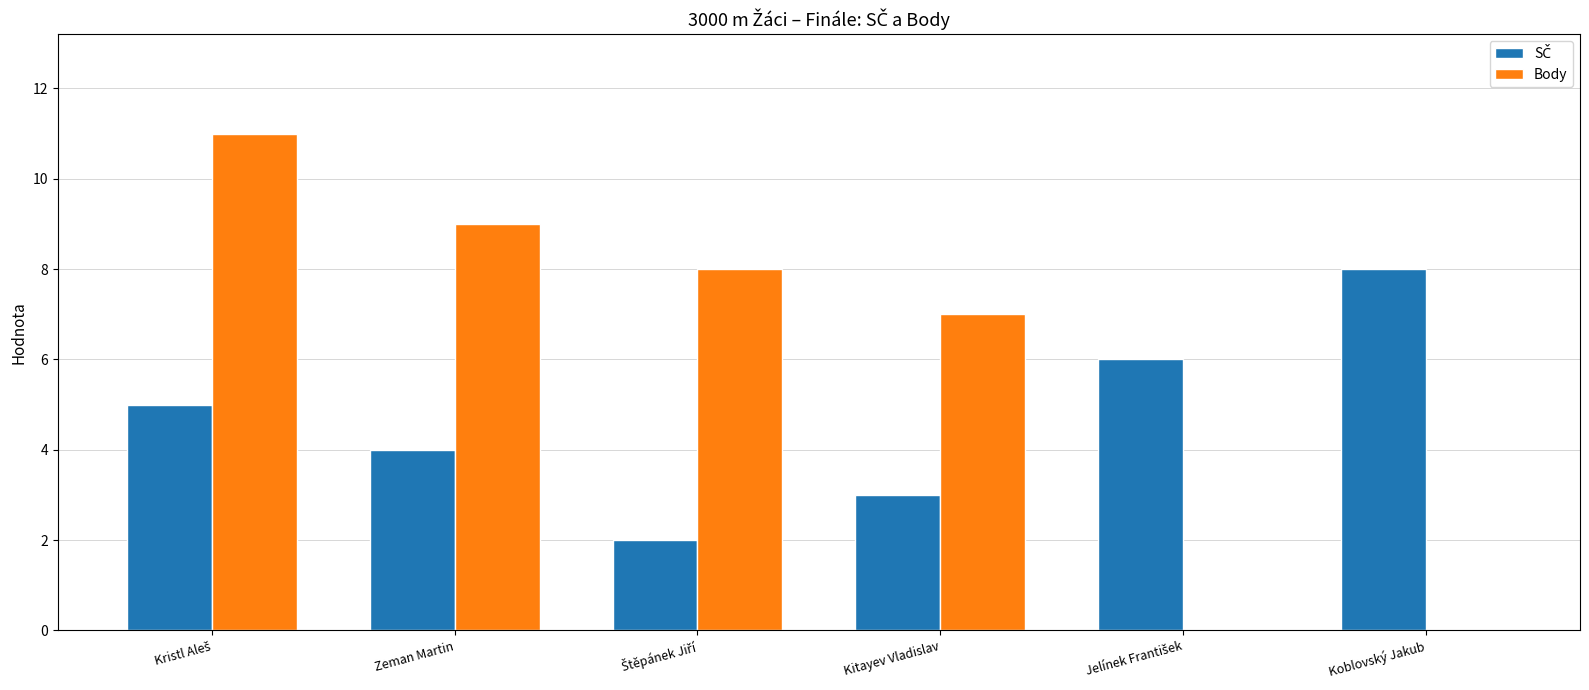

Which series has the largest total across all categories?

Body